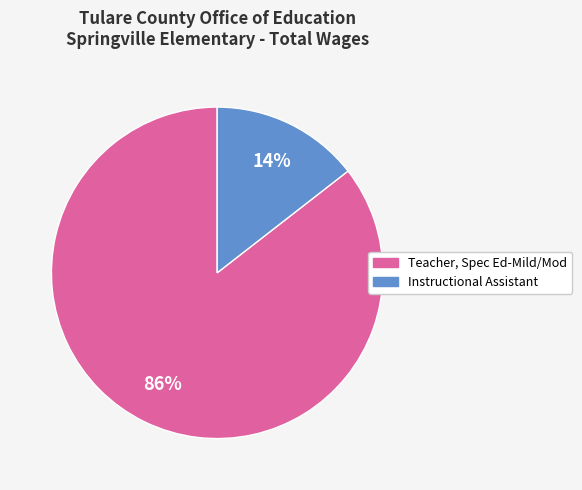

How many segments does this pie chart have?

2